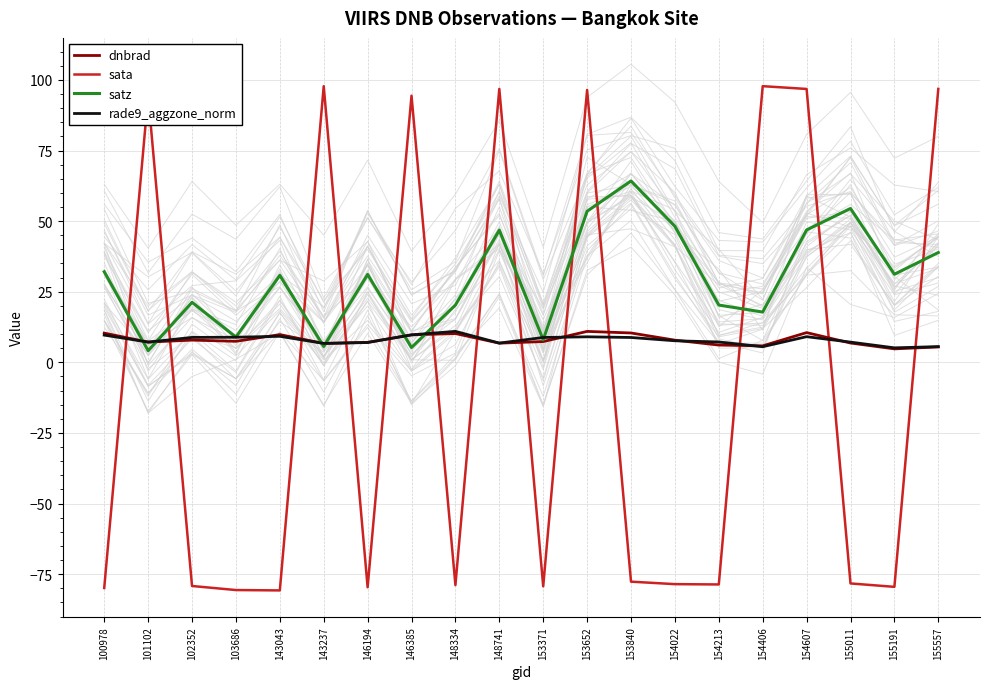

The value of satz at 143237 is 5.6. True or false?

True